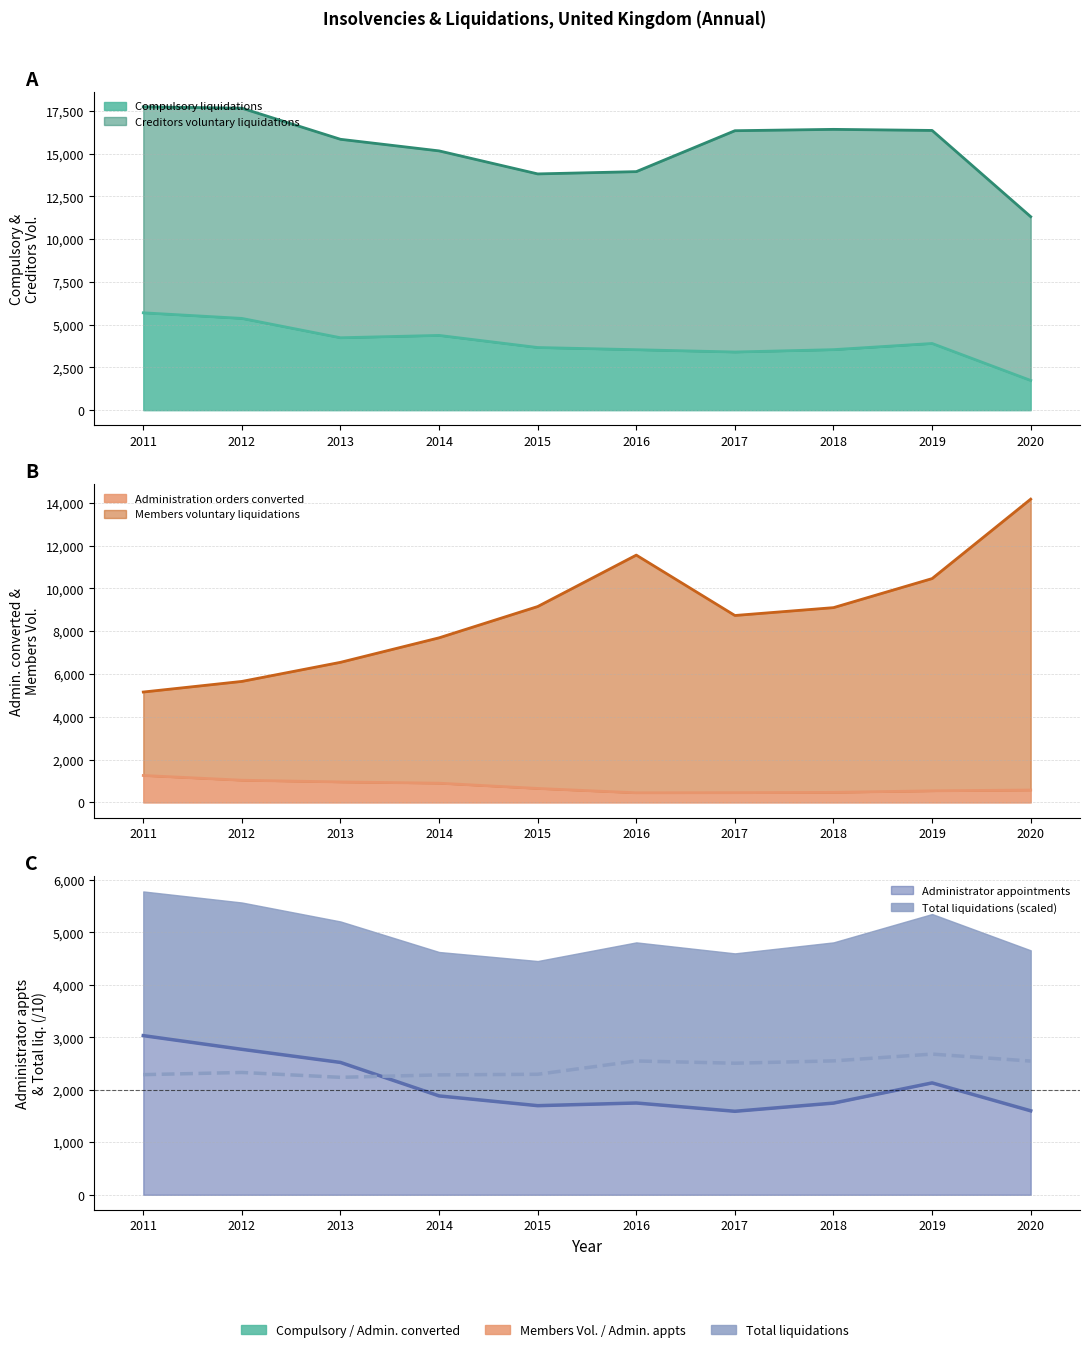

Which series has the widest spread of values?

Members voluntary liquidations